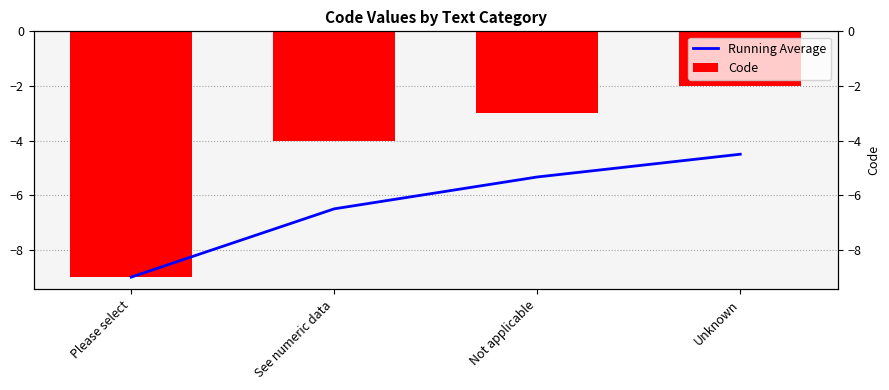

Read the Code value at See numeric data.

-4.0